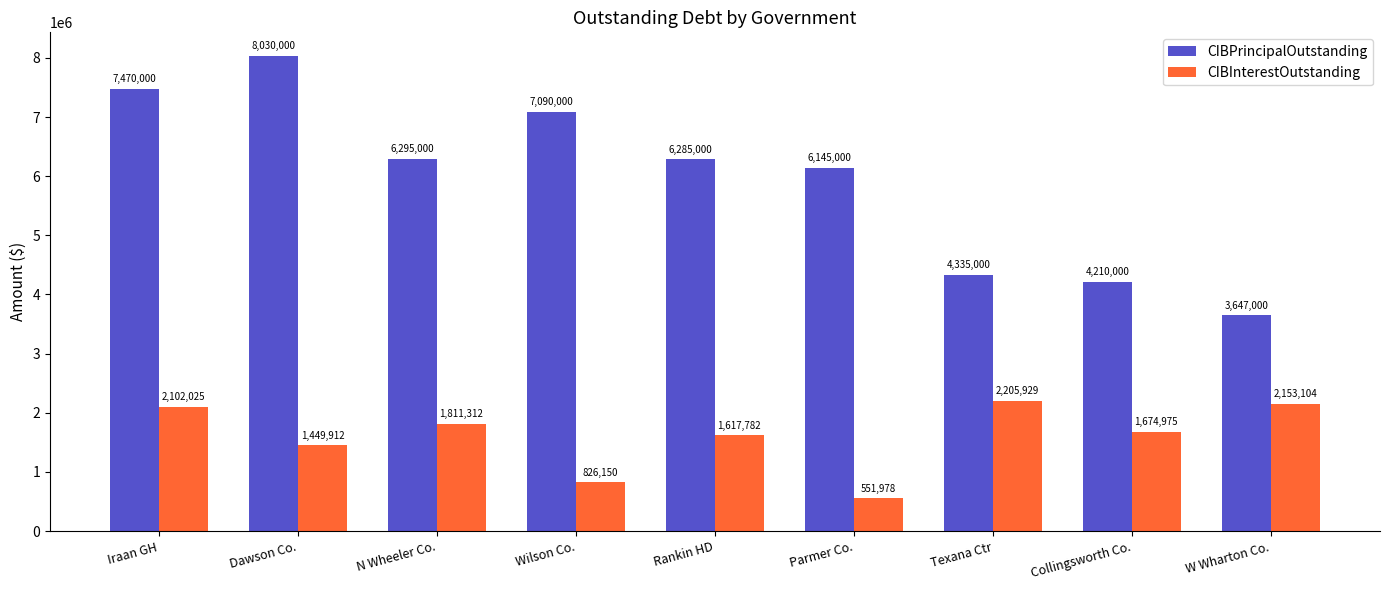

What is the label of the 6th bar from the right?

Wilson Co.